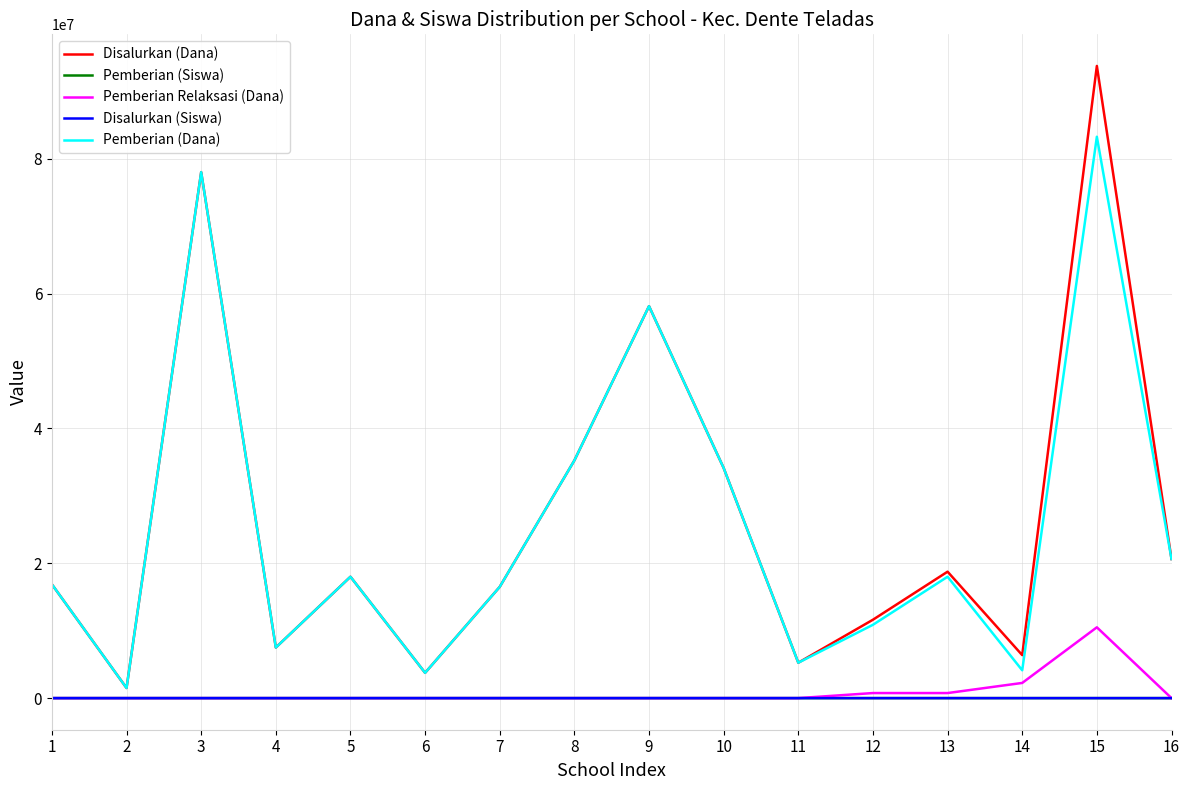

Which series has the largest range (max minus min)?

Disalurkan (Dana)